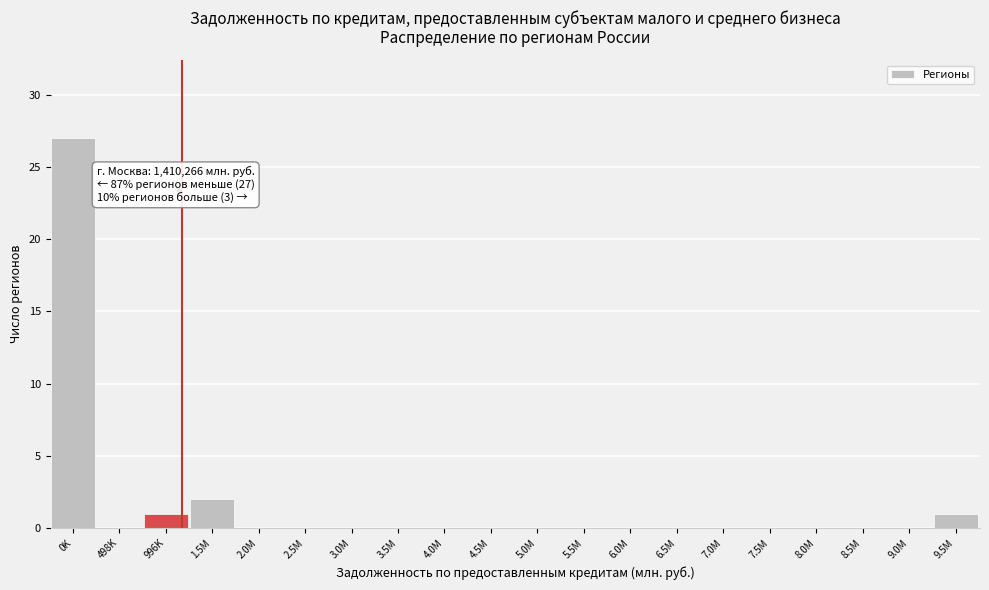

Reading right to left, transcribe all the data shown in this chart.

9.5M=1	9.0M=0	8.5M=0	8.0M=0	7.5M=0	7.0M=0	6.5M=0	6.0M=0	5.5M=0	5.0M=0	4.5M=0	4.0M=0	3.5M=0	3.0M=0	2.5M=0	2.0M=0	1.5M=2	996K=1	498K=0	0K=27